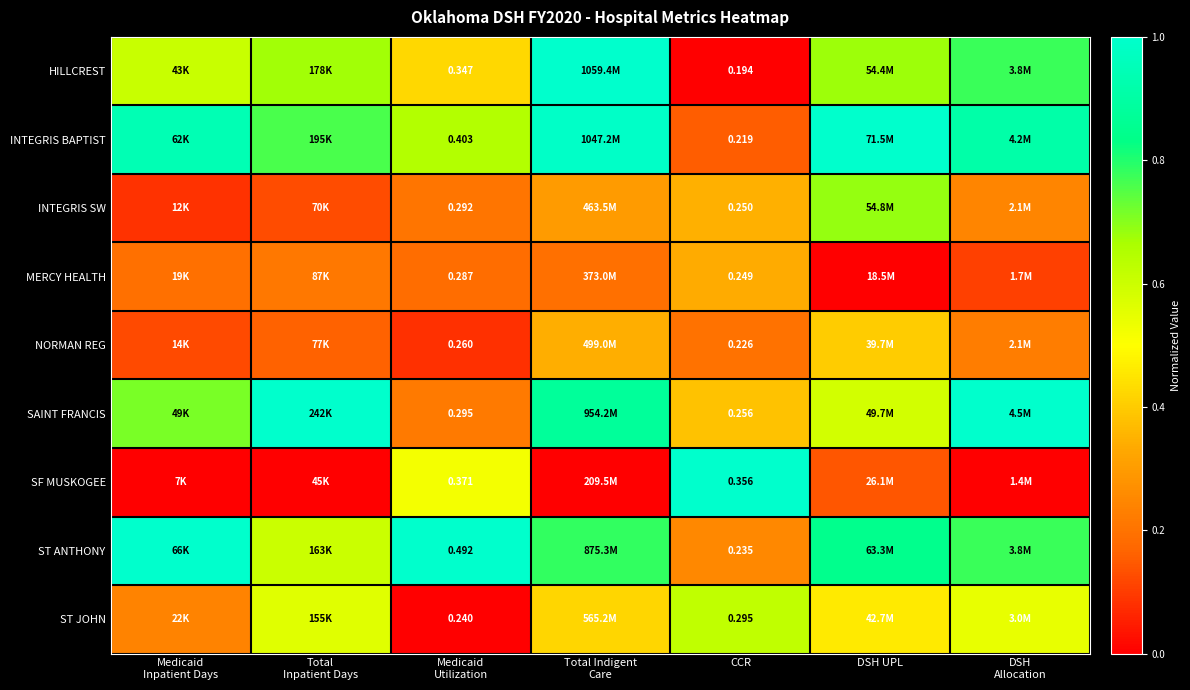

Which has a higher value, DSH
Allocation or Total
Inpatient Days?

DSH
Allocation